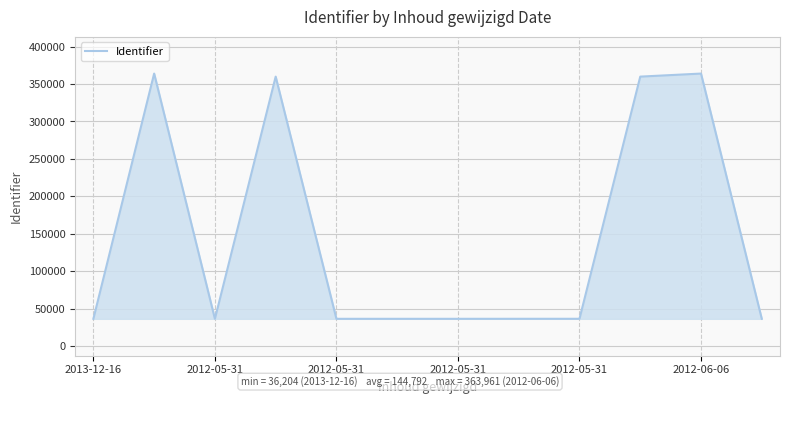

What is the greatest value displayed?

363961